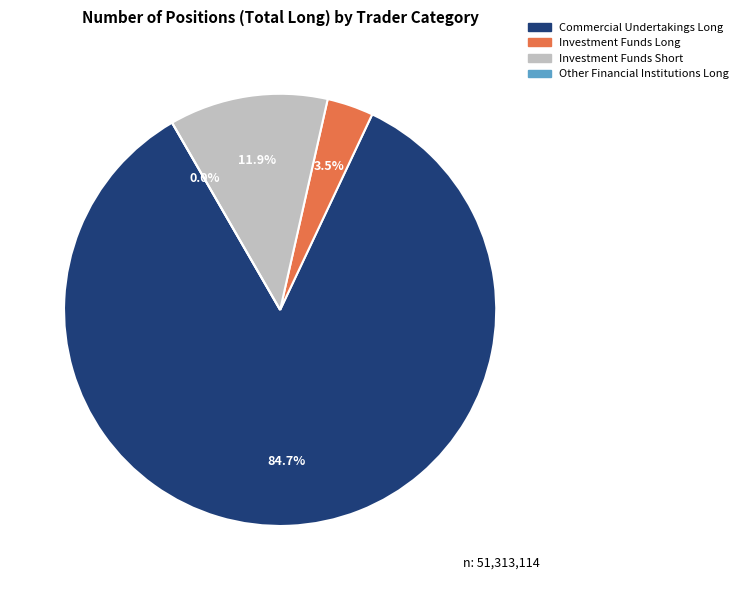

Count the number of slices in the pie.

4